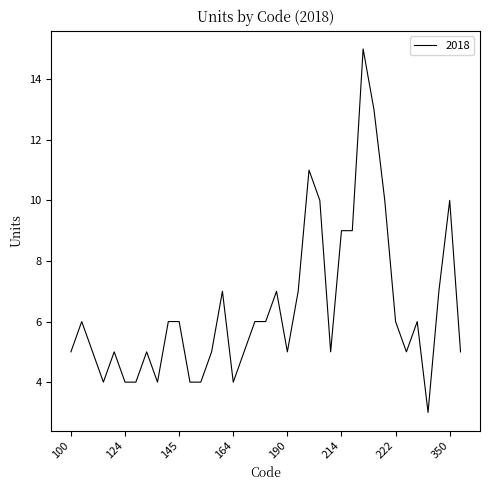

What is the minimum value shown in the chart?

3